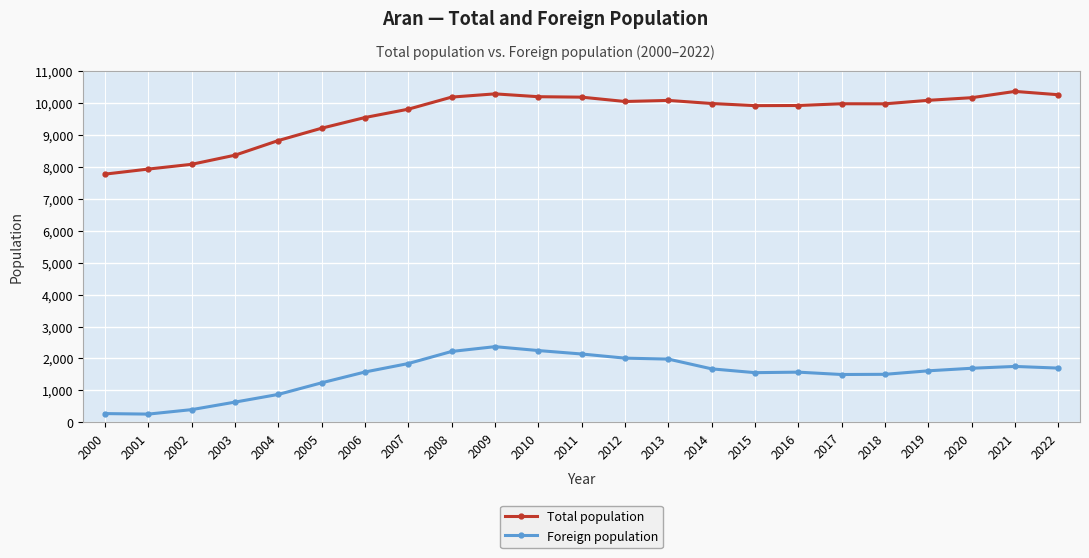

What is the spread (max minus min) of values at 2010?

7957